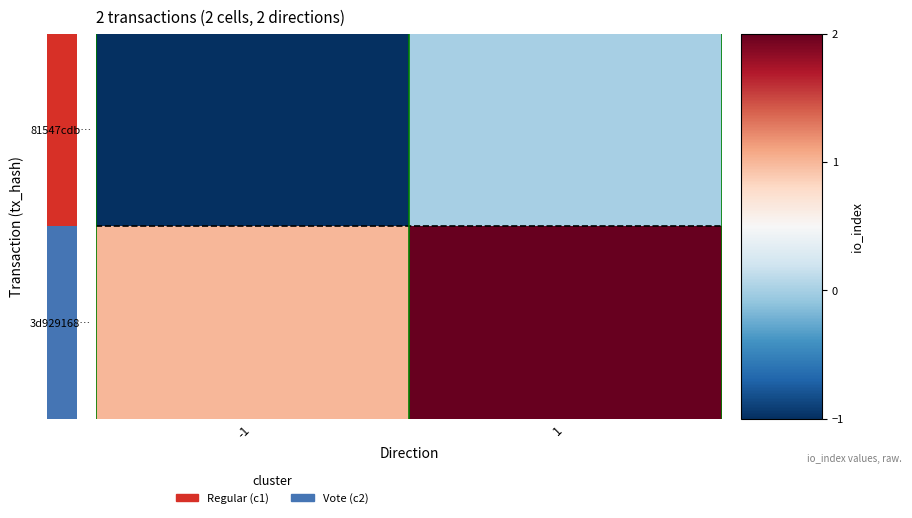

Which has a higher value, 1 or -1?

1